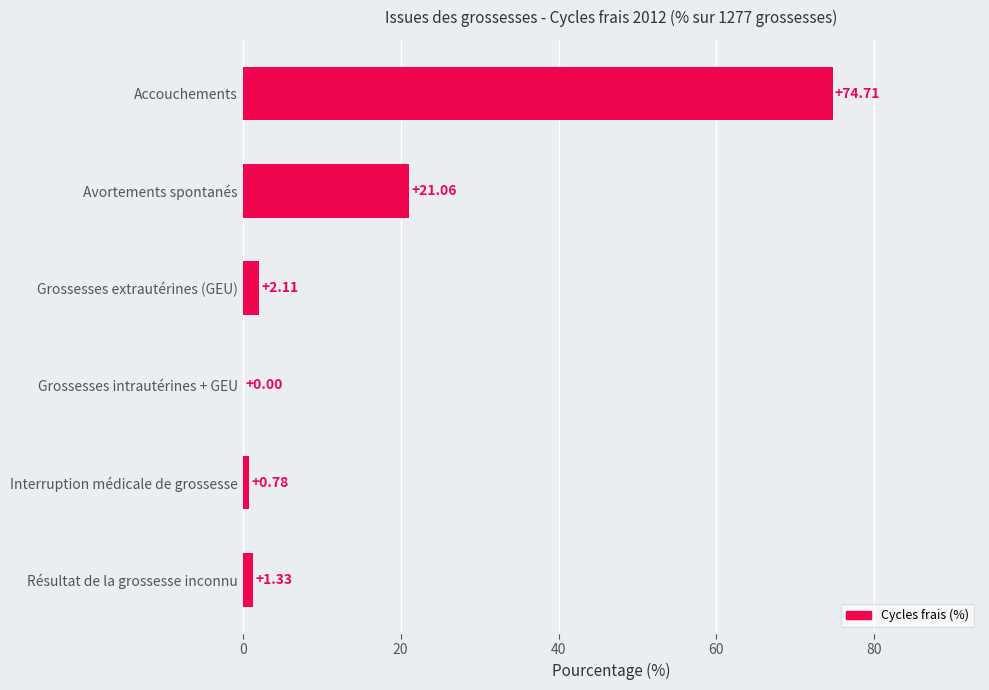

What is the change in value from Avortements spontanés to Interruption médicale de grossesse?

-20.3